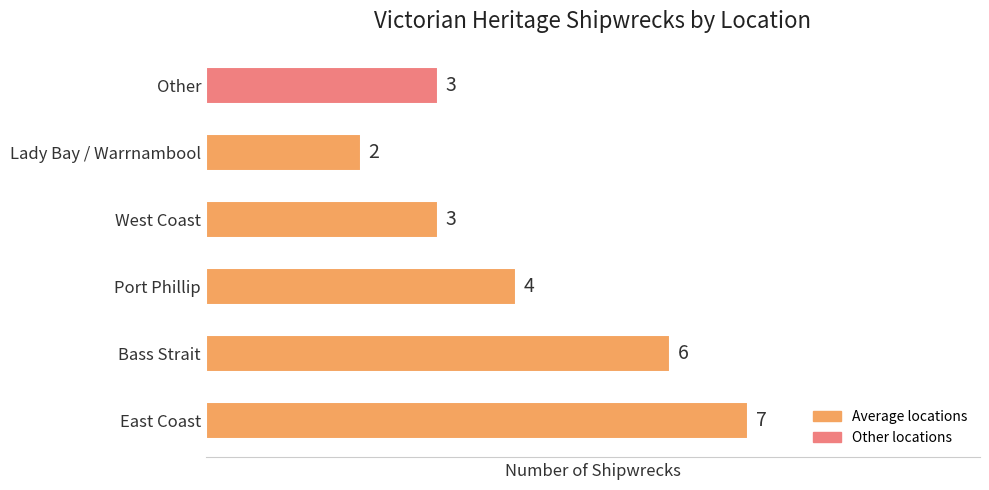

Approximately how many times larger is the value at Lady Bay / Warrnambool compared to Bass Strait?

0.3